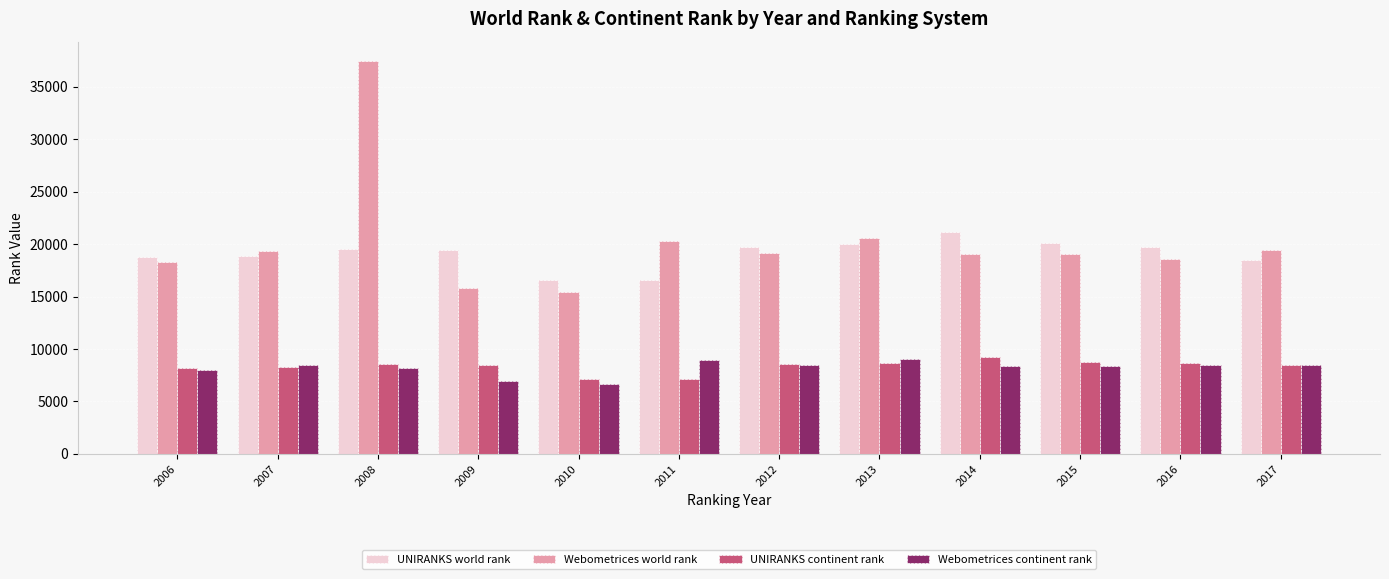

What is the spread (max minus min) of values at 2009?

12567